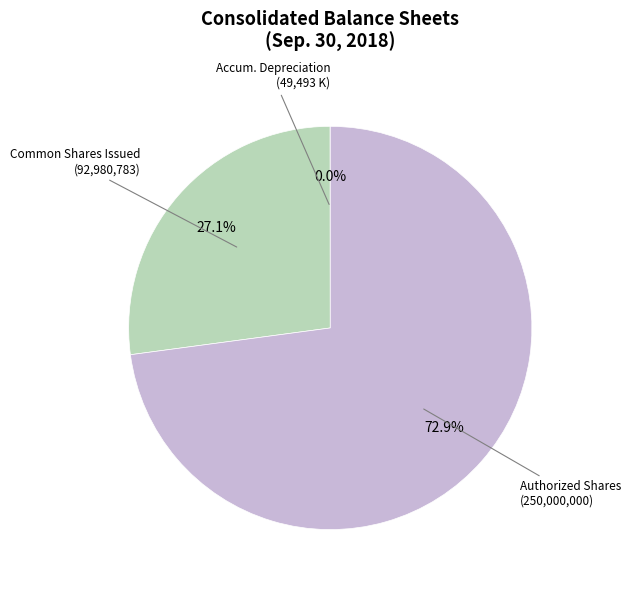

Which slice is the largest?

Authorized Shares (250,000,000)